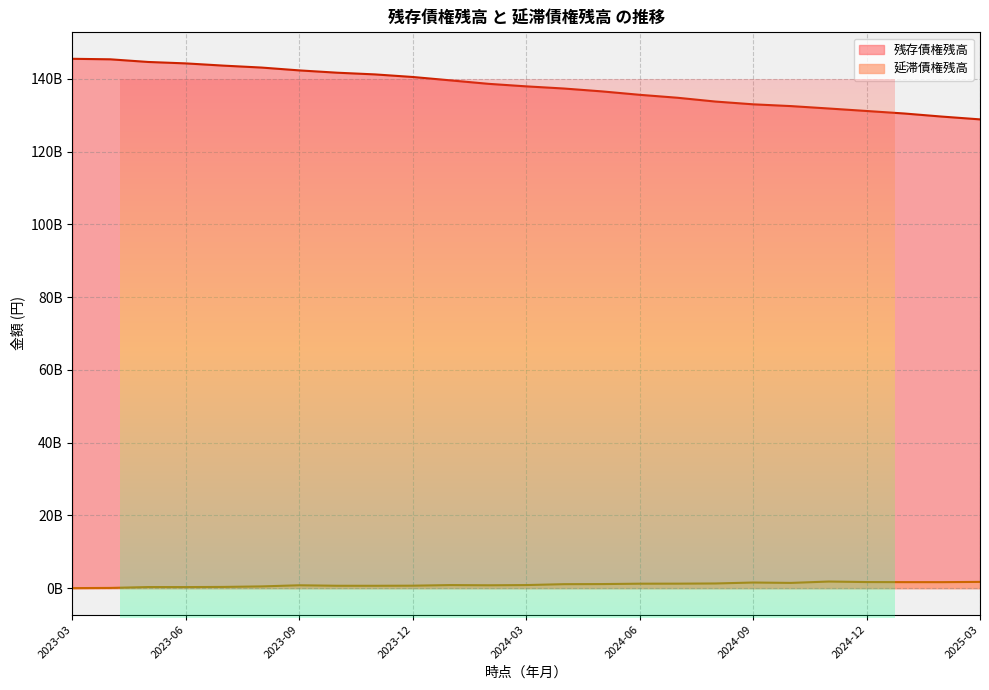

Is it true that 延滞債権残高 equals 77485052 at 2023-04?

False